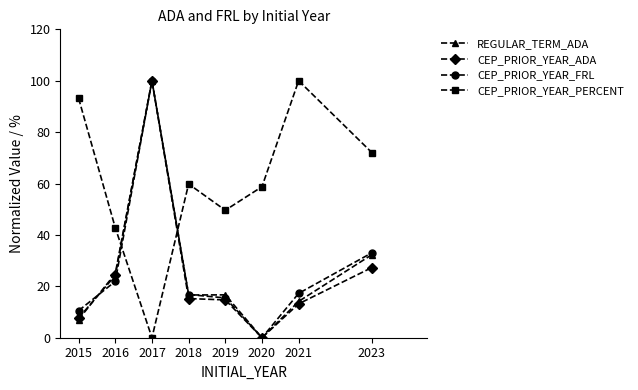

How many lines are shown in the chart?

4